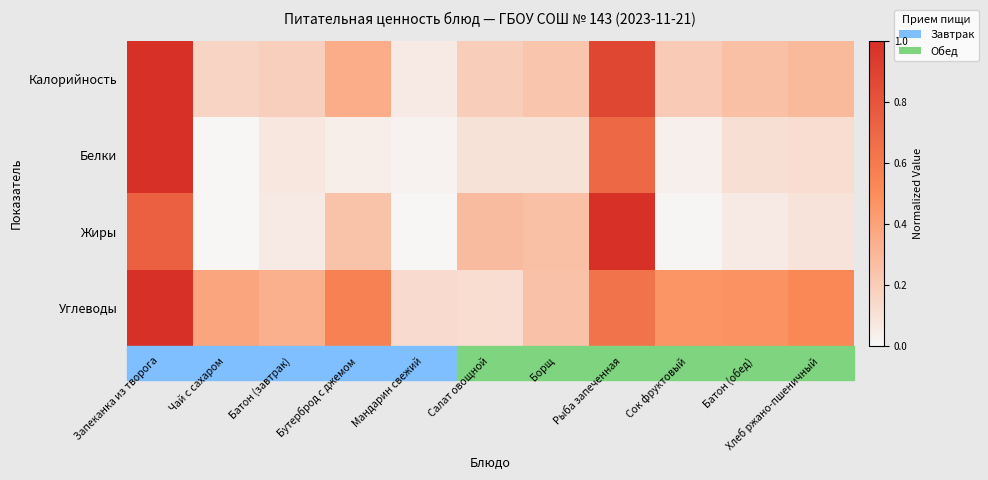

Which has a higher value, Мандарин свежий or Запеканка из творога?

Запеканка из творога